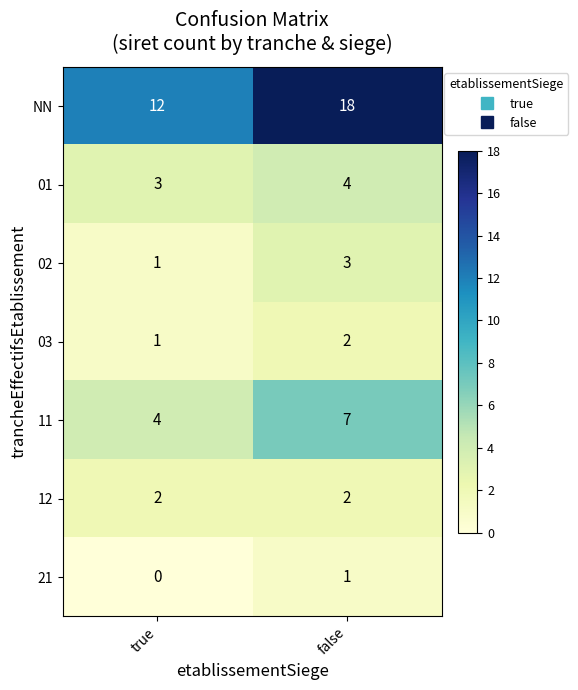

What is the sum of the 03 values at true and false?

3